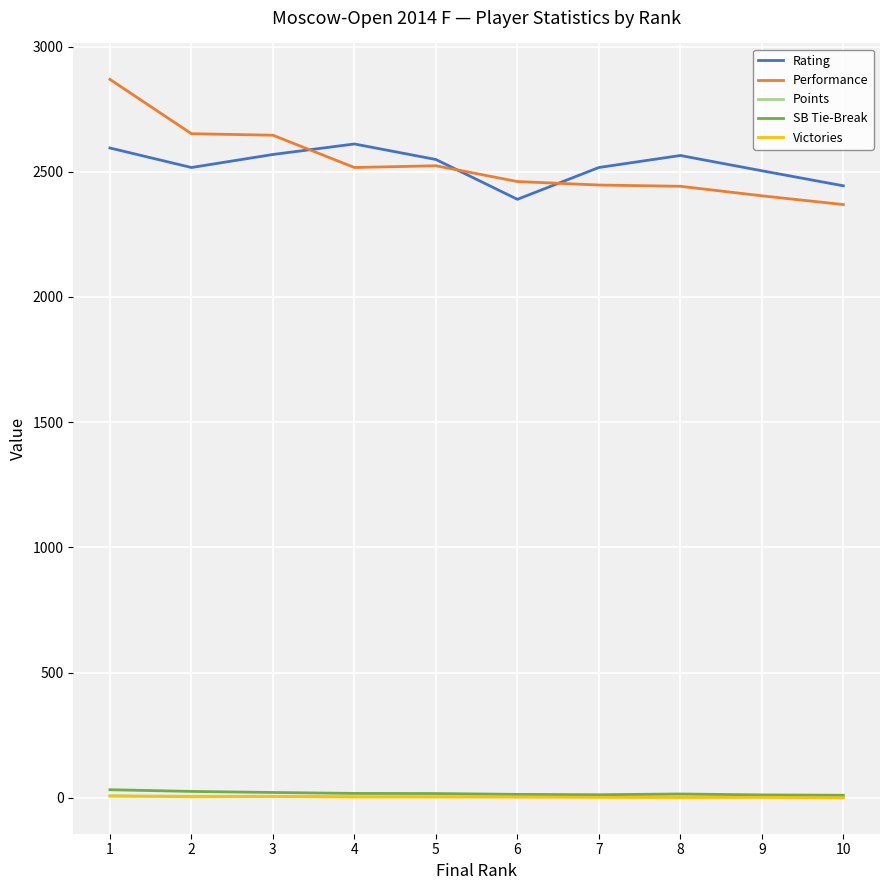

Count the number of categories in the chart.

10